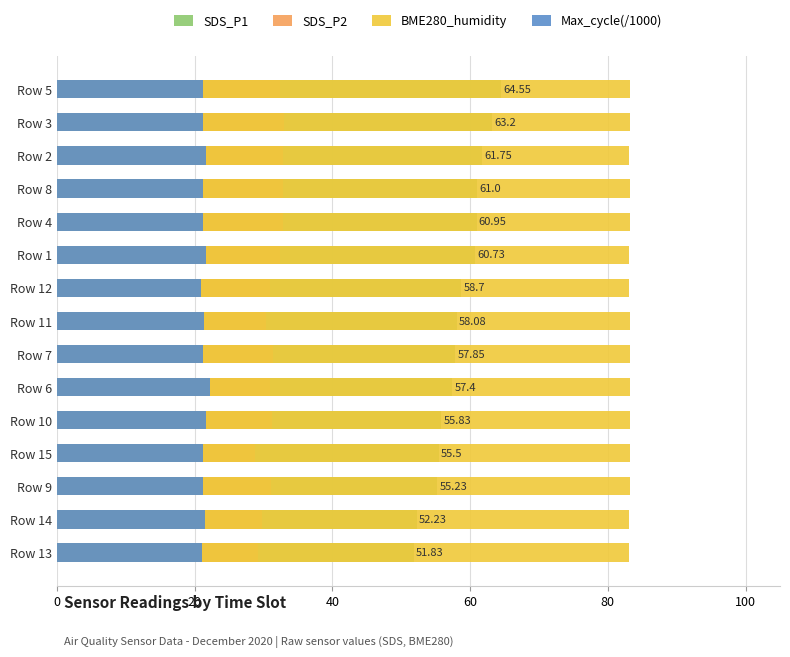

At Row 11, list the series in order from smallest to largest.

Max_cycle(/1000), SDS_P2, SDS_P1, BME280_humidity